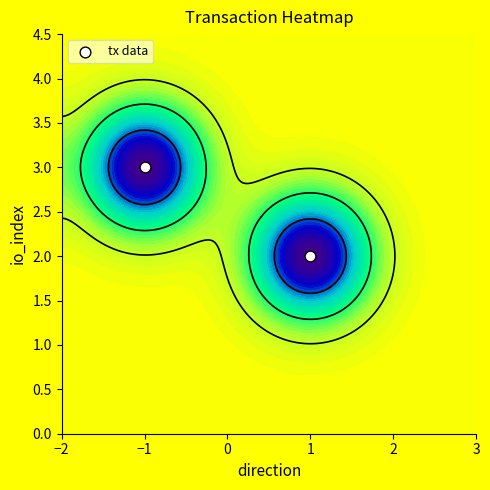

What is the sum of the values at 1 and −1?

5